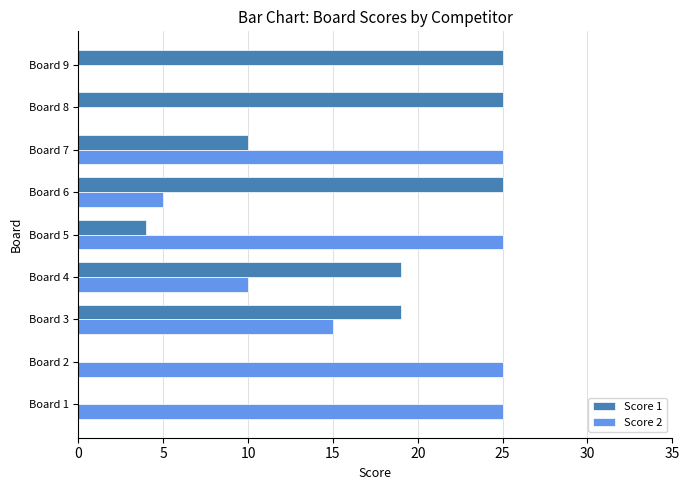

Between Board 5 and Board 8, which series saw the biggest shift?

Score 2